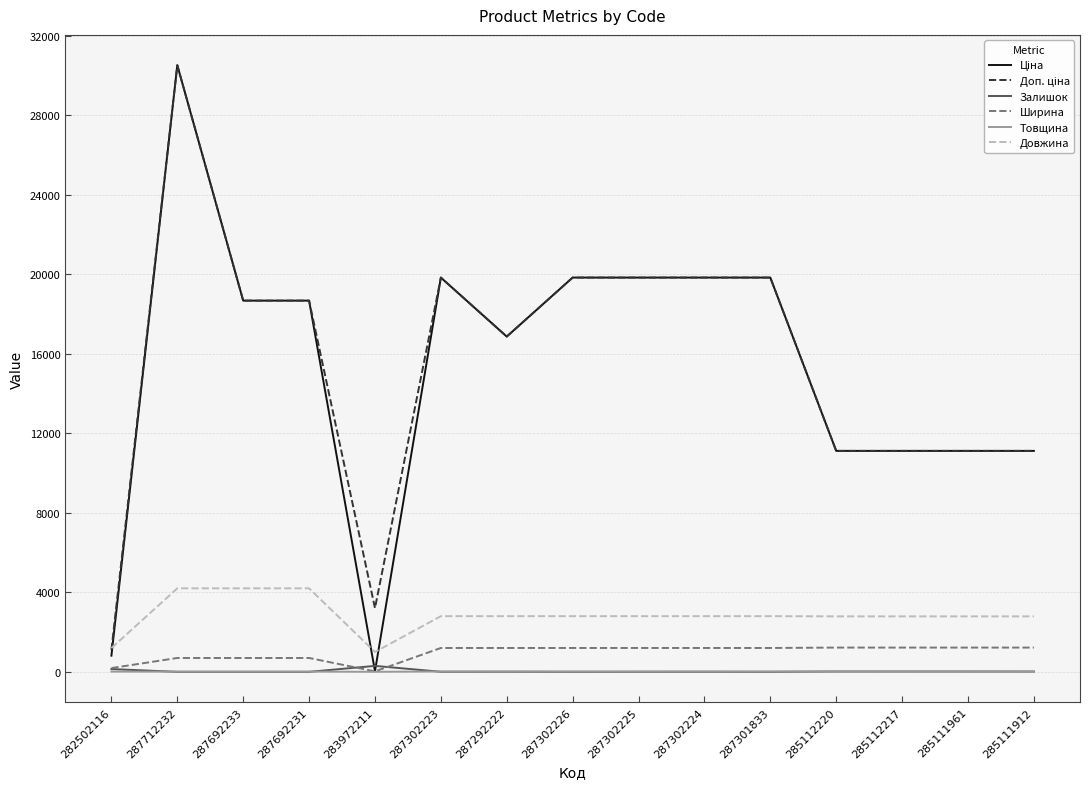

True or false: Довжина and Товщина intersect in this chart.

False